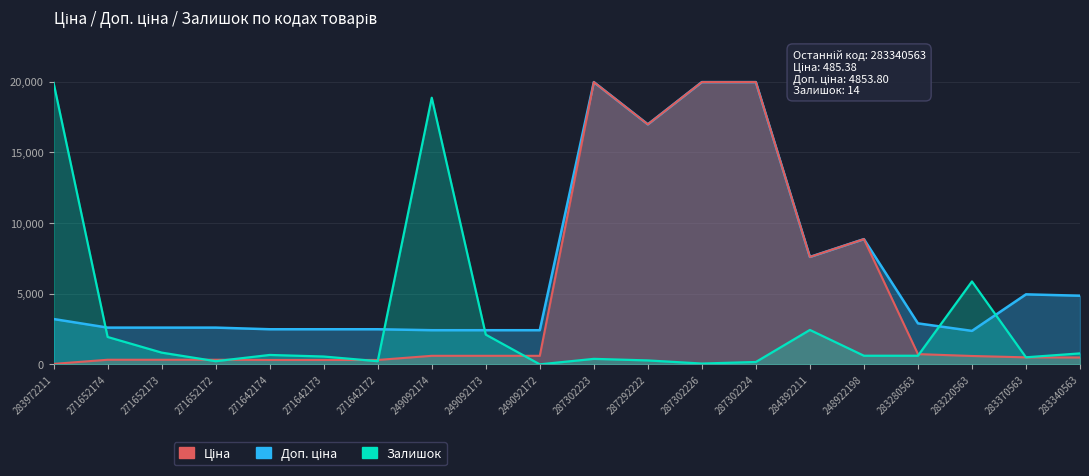

How many intersections are there between Ціна and Залишок?

6